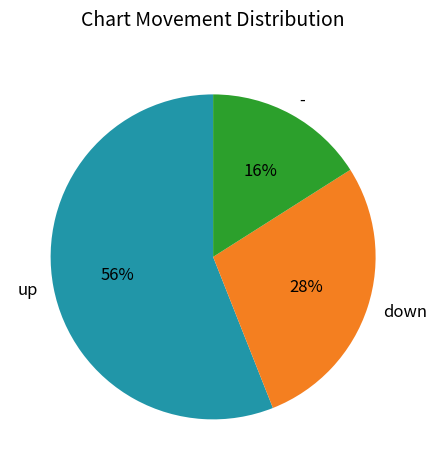

To the nearest percent, what is the average slice percentage?

33%